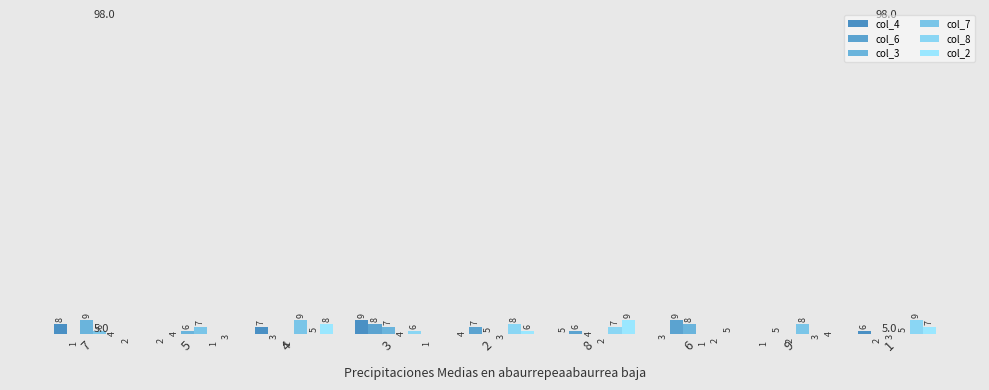

The col_4 series shows 2 at 4. True or false?

False